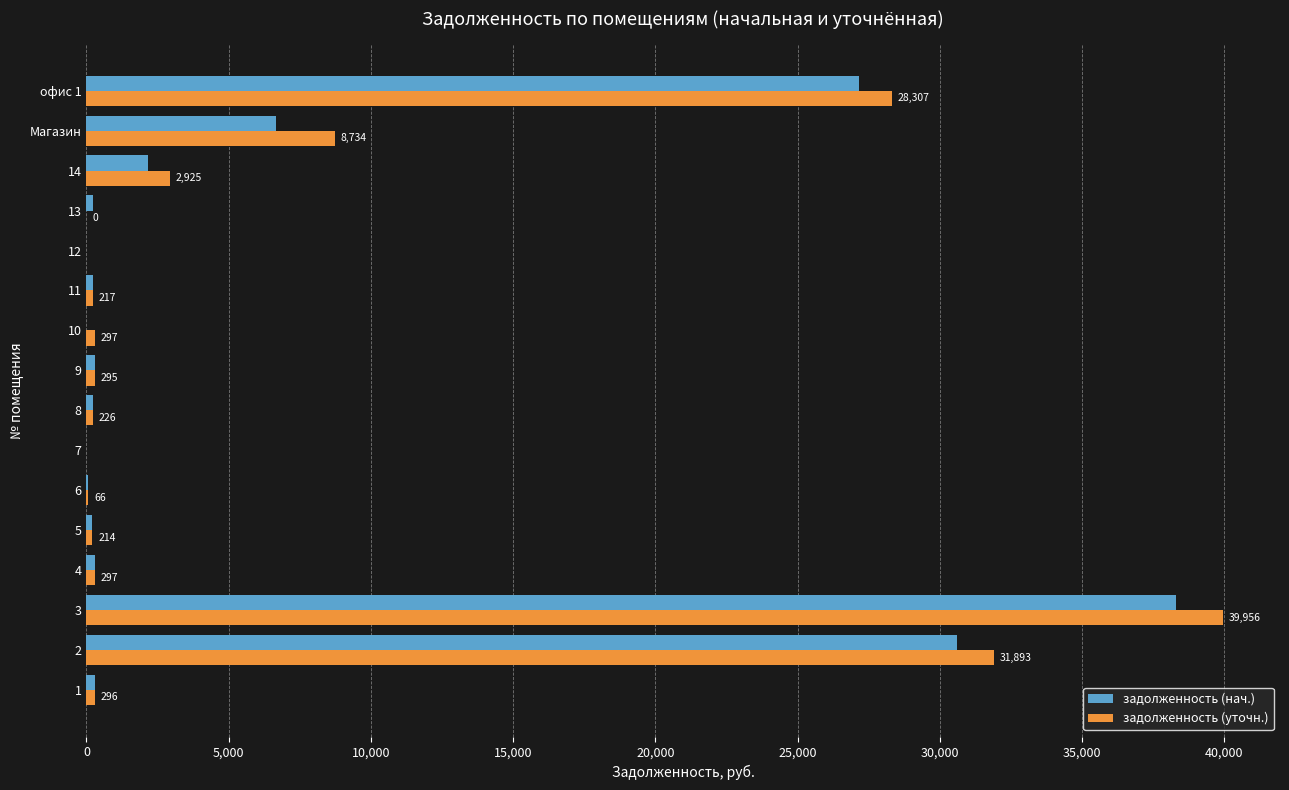

What is the sum of all задолженность (уточн.) values?

113722.4